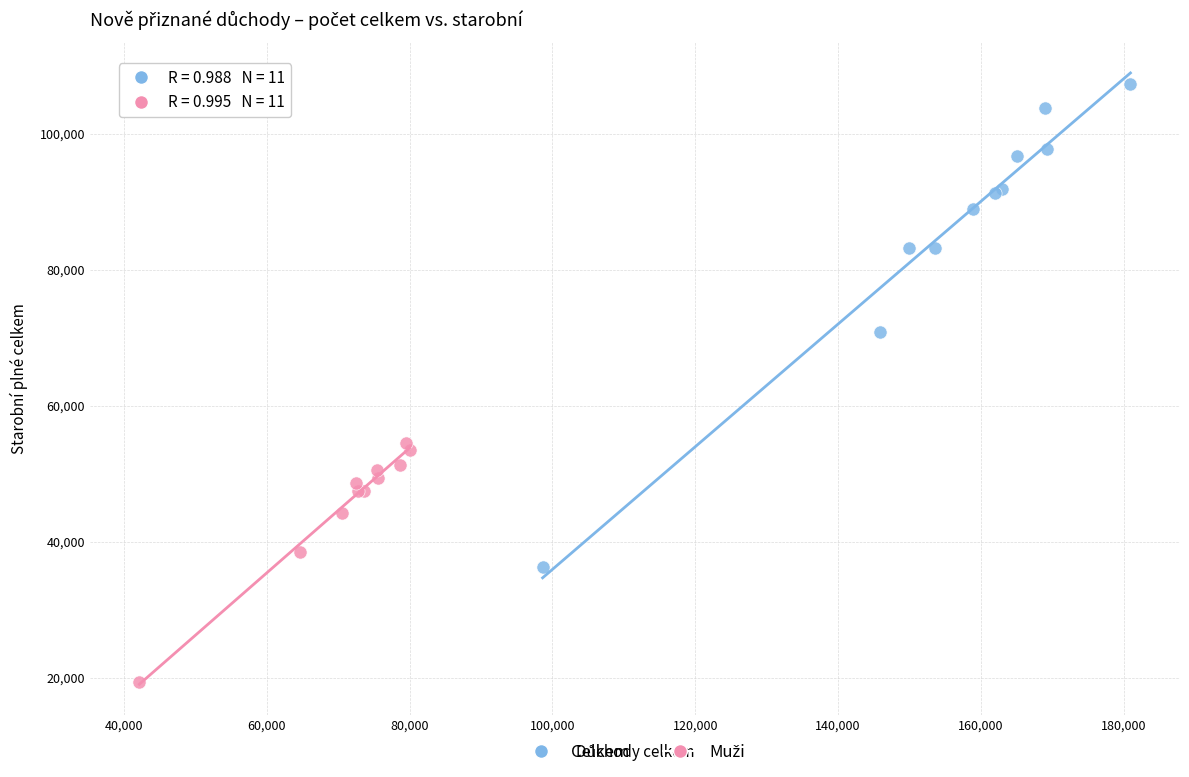

Which series has the largest Y range (max minus min)?

Celkem